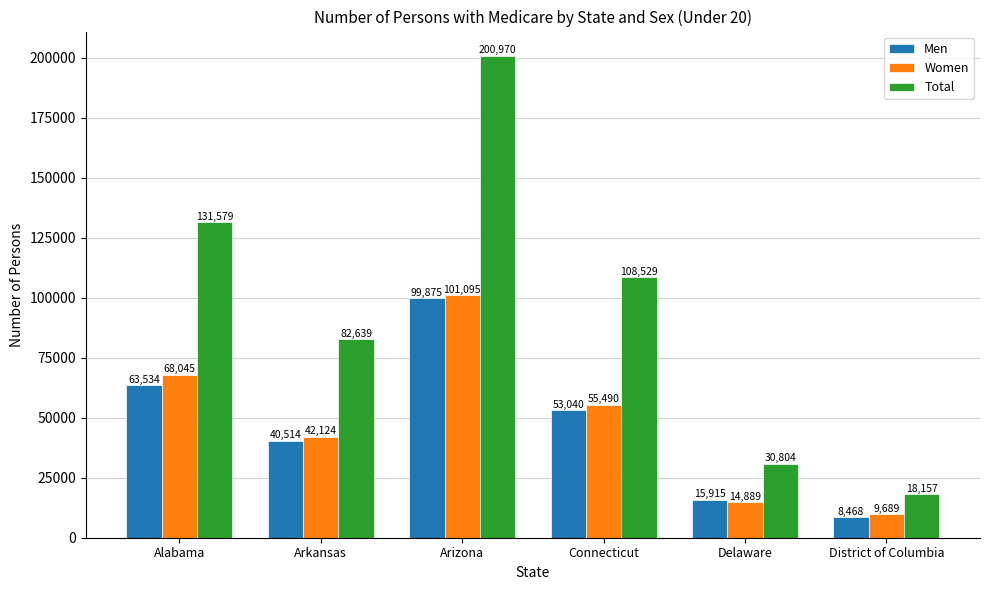

What position from the left is Arizona?

3